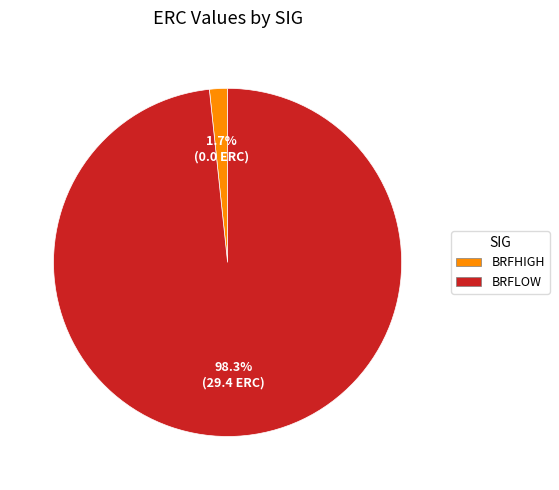

What portion of the pie excludes BRFHIGH?

98.3%